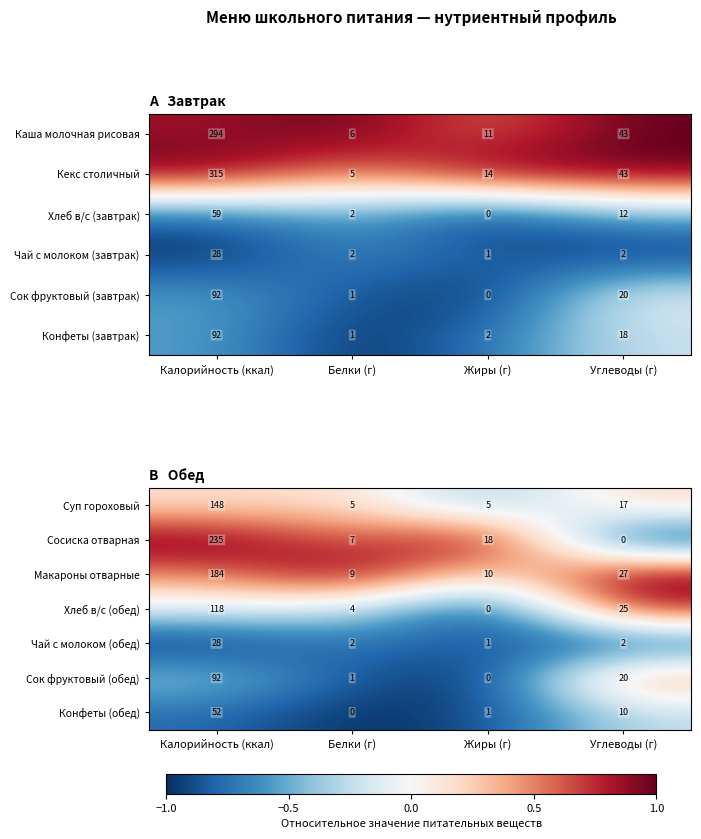

What is the sum of the Сосиска отварная values at Углеводы (г) and Калорийность (ккал)?

235